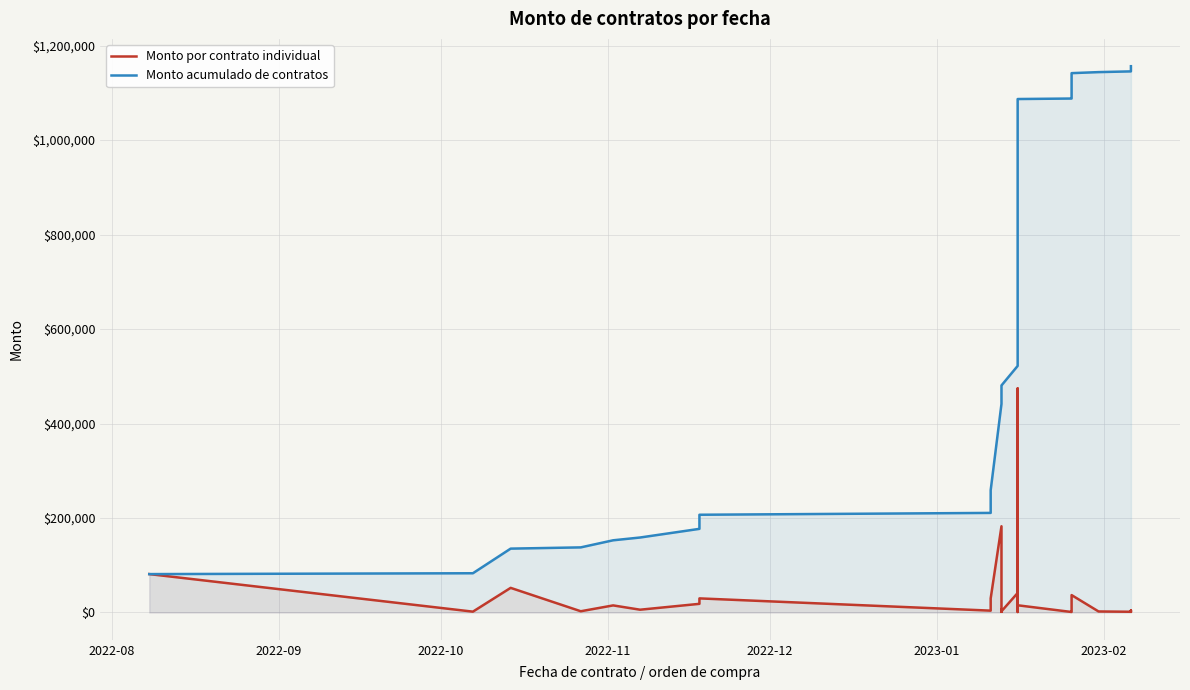

Which series has the largest total across all categories?

Monto acumulado de contratos